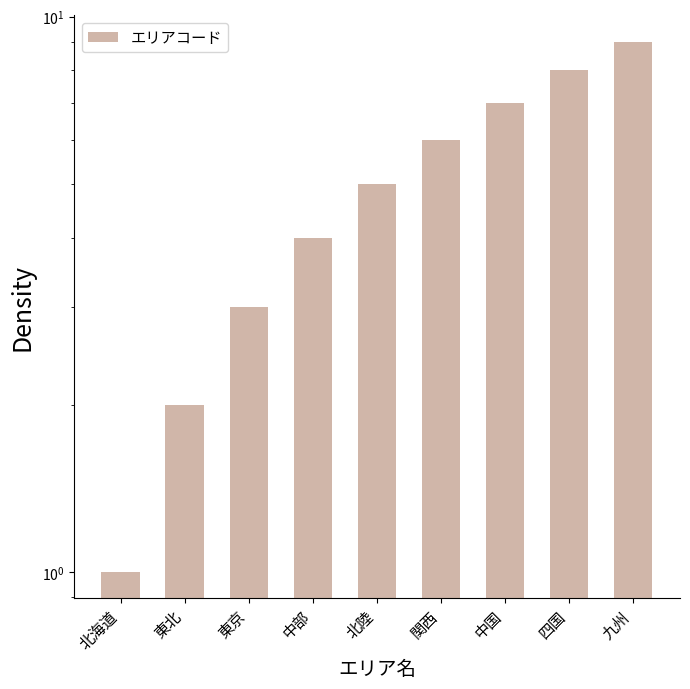

Which has a higher value, 関西 or 北陸?

関西